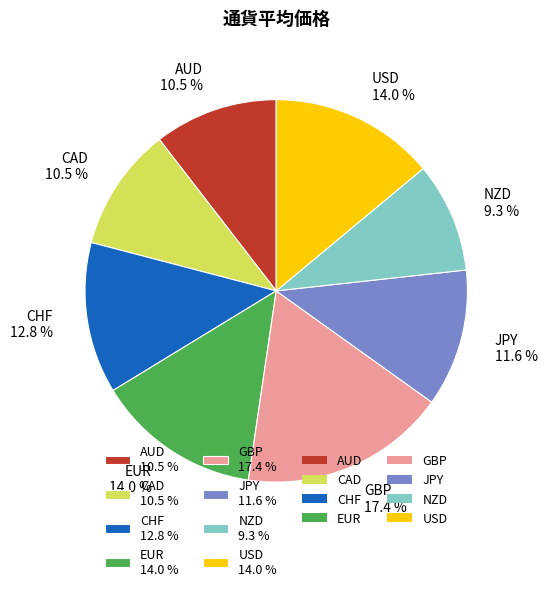

To the nearest percent, what is the difference between the EUR and NZD slice percentages?

5%